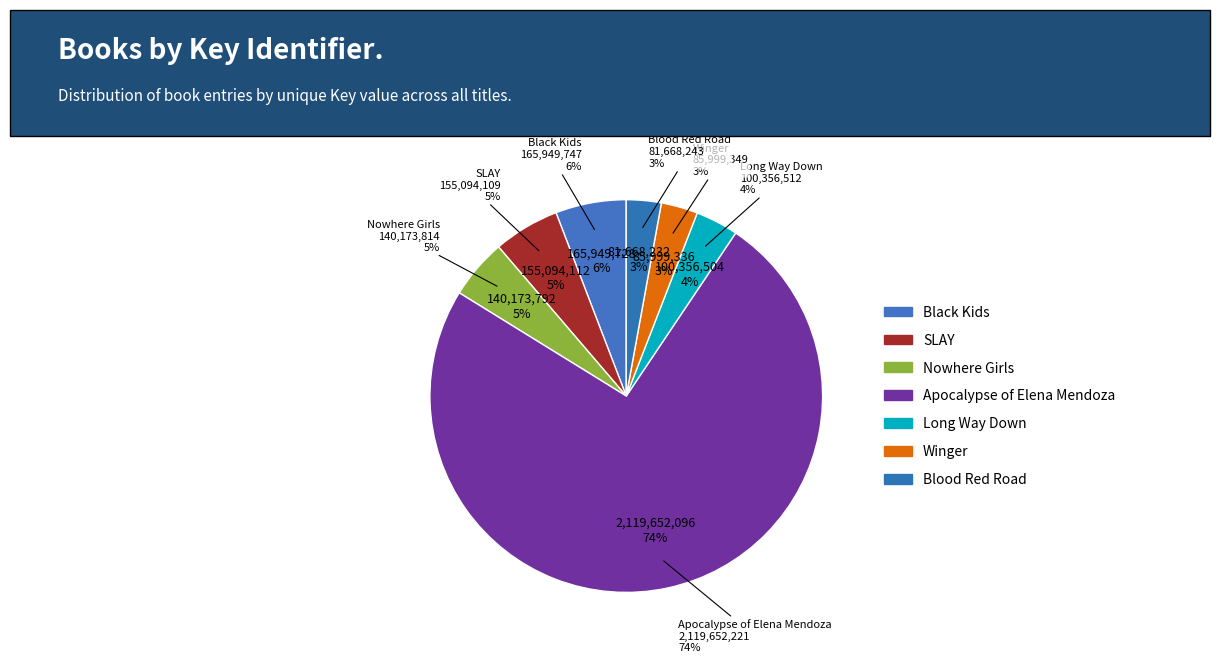

True or false: SLAY accounts for 5% of the total.

True